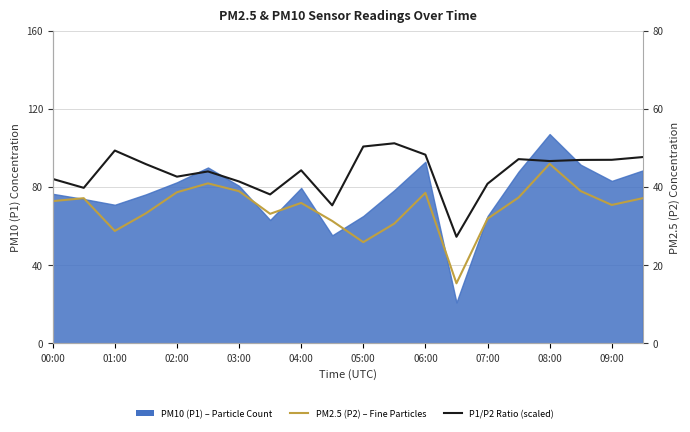

True or false: P1/P2 Ratio (scaled) and PM2.5 (P2) – Fine Particles intersect in this chart.

False